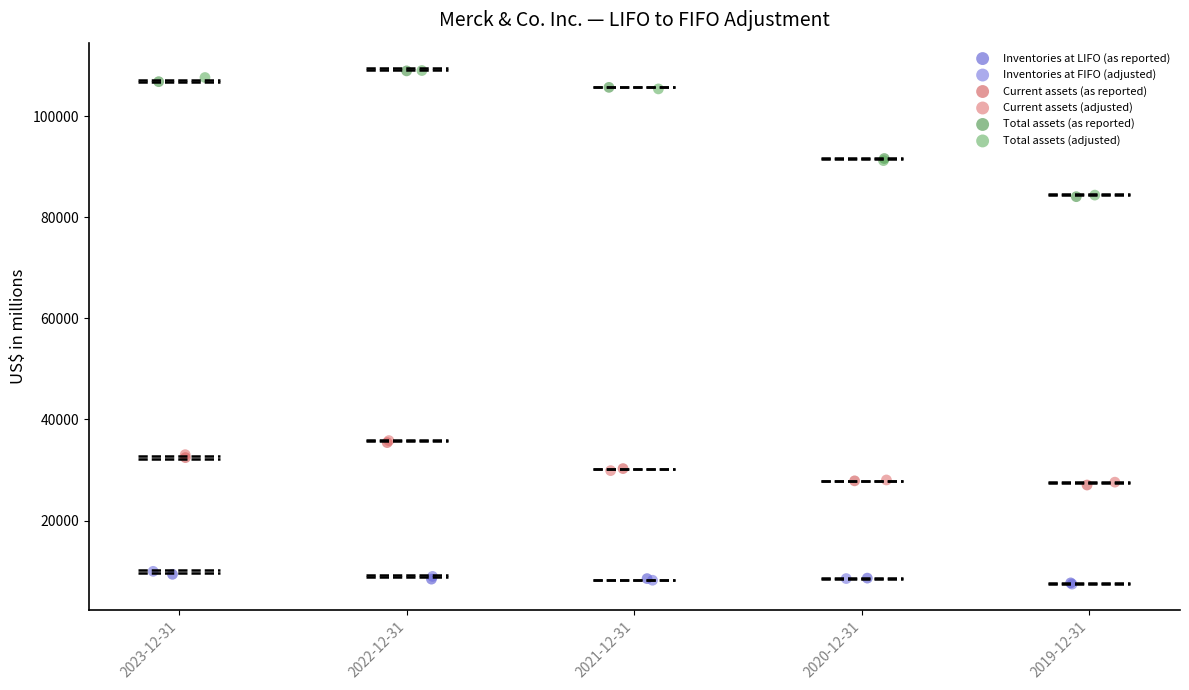

What are all the series names shown in the legend?

Inventories at LIFO (as reported), Inventories at FIFO (adjusted), Current assets (as reported), Current assets (adjusted), Total assets (as reported), Total assets (adjusted)